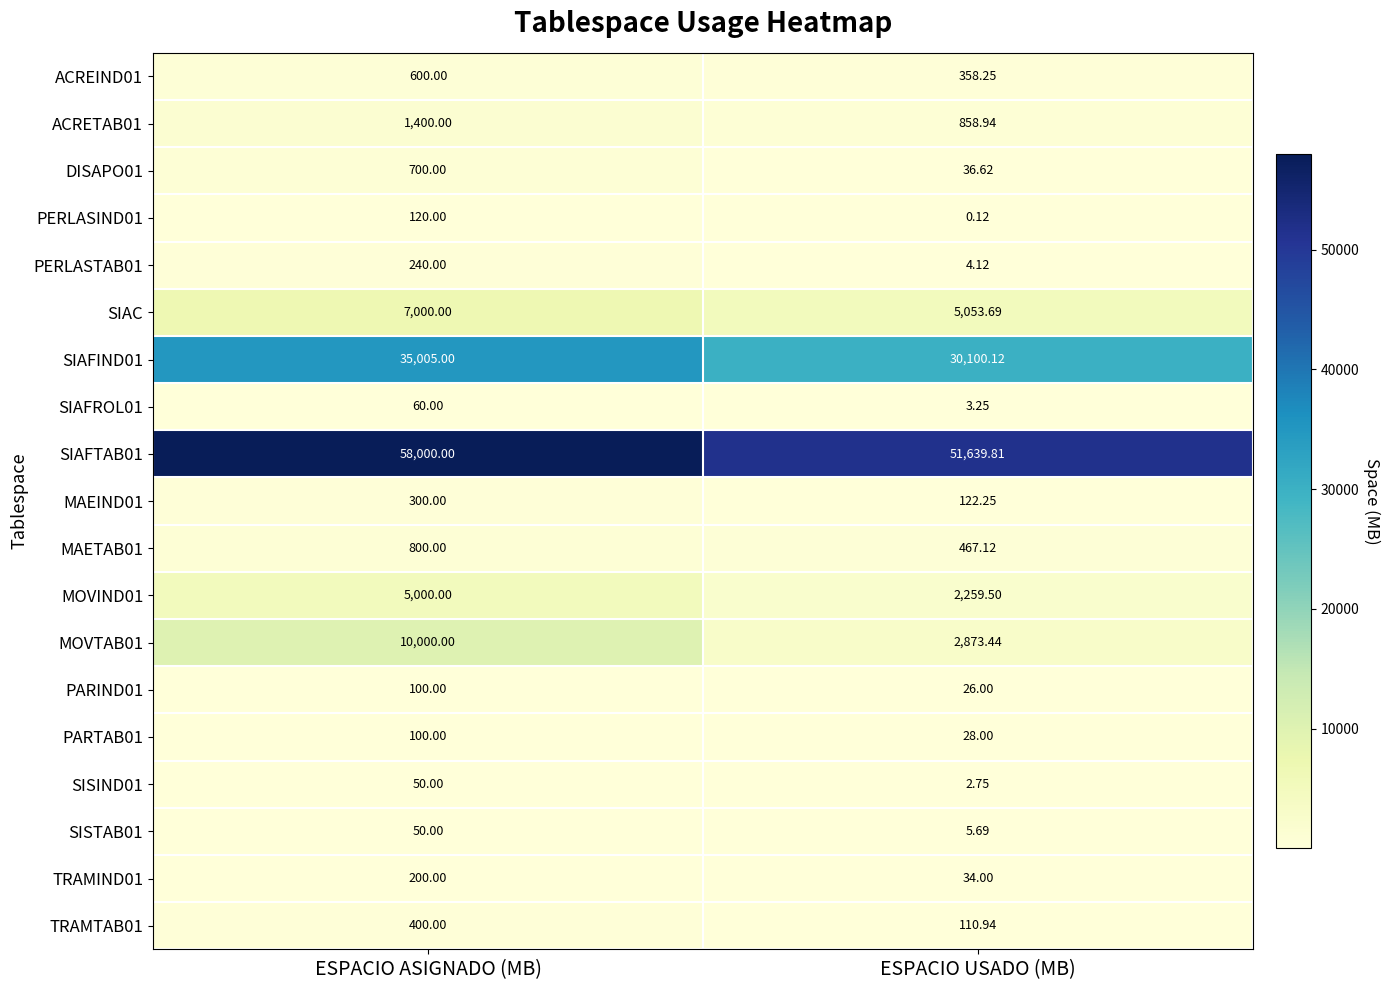

Where is MOVIND01 nearest to the value 3629?

ESPACIO USADO (MB)